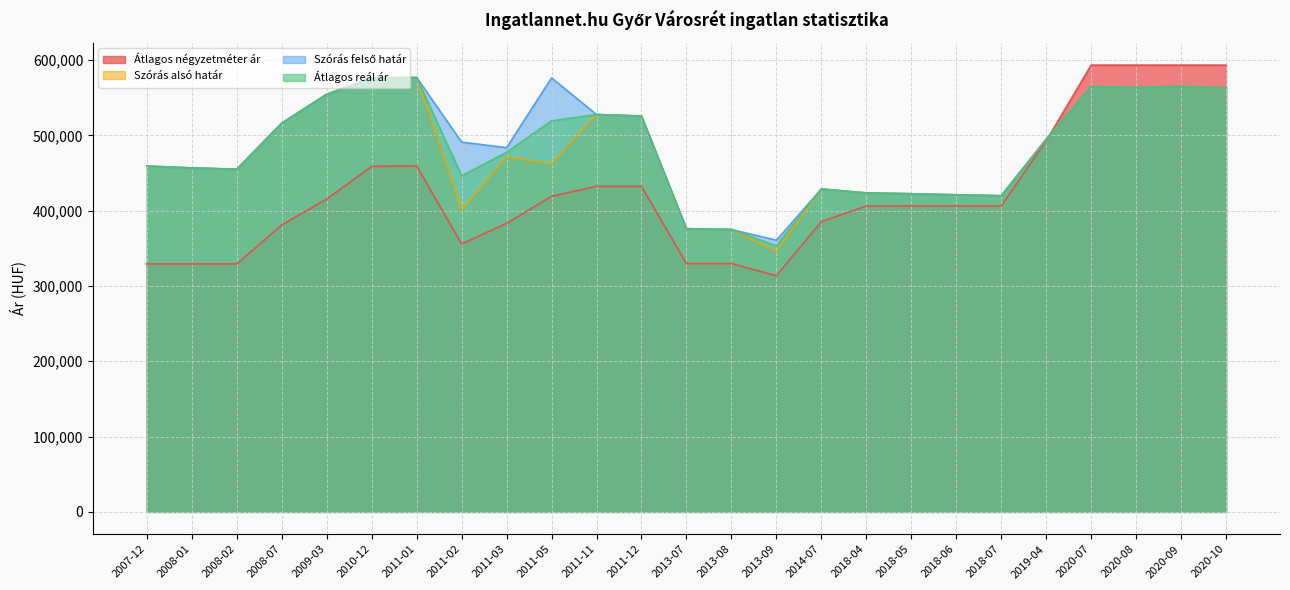

What is the highest value of the Átlagos négyzetméter ár series?

593333